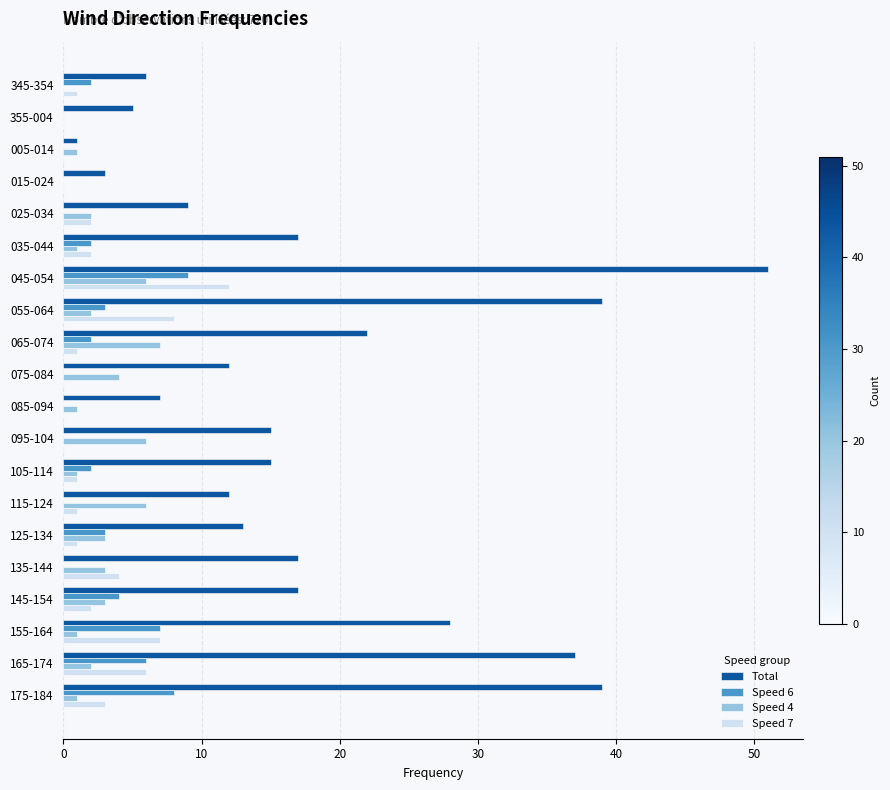

Which label corresponds to the largest value in the chart?

045-054